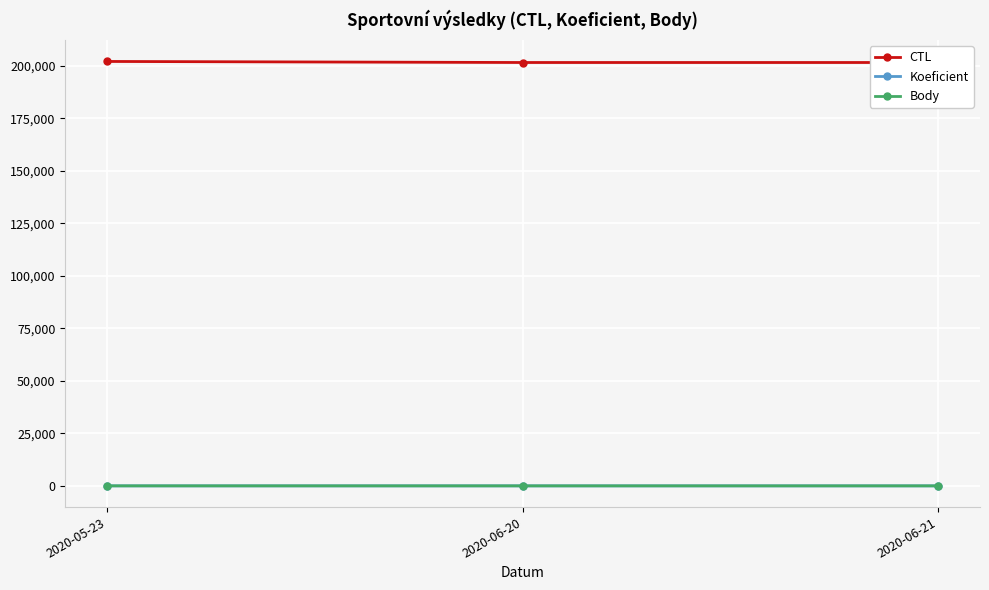

Where does the CTL series first go above 201614?

2020-05-23